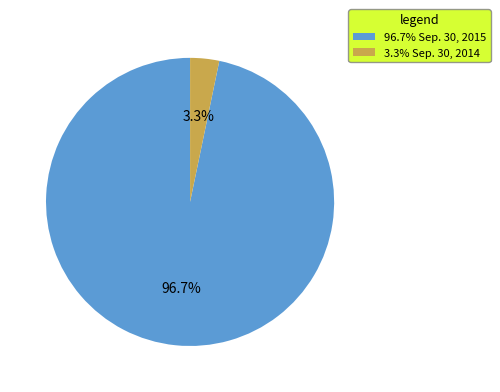

Rank the categories by value from lowest to highest.

3.3% Sep. 30, 2014, 96.7% Sep. 30, 2015